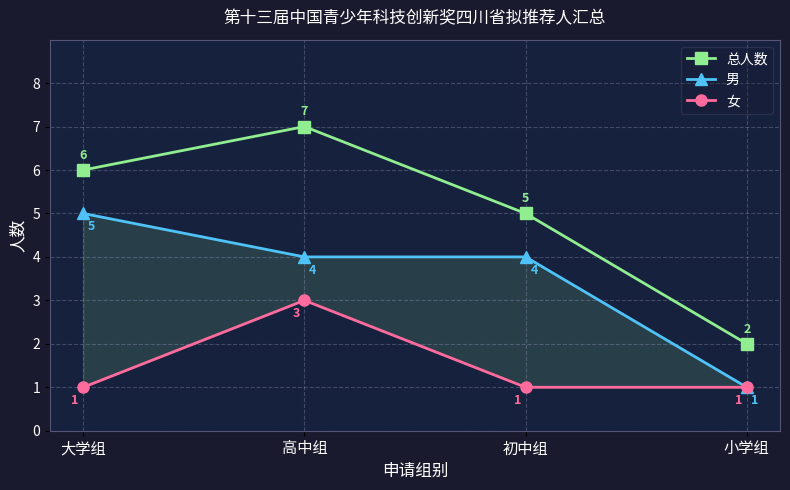

What is the maximum value shown in the chart?

7